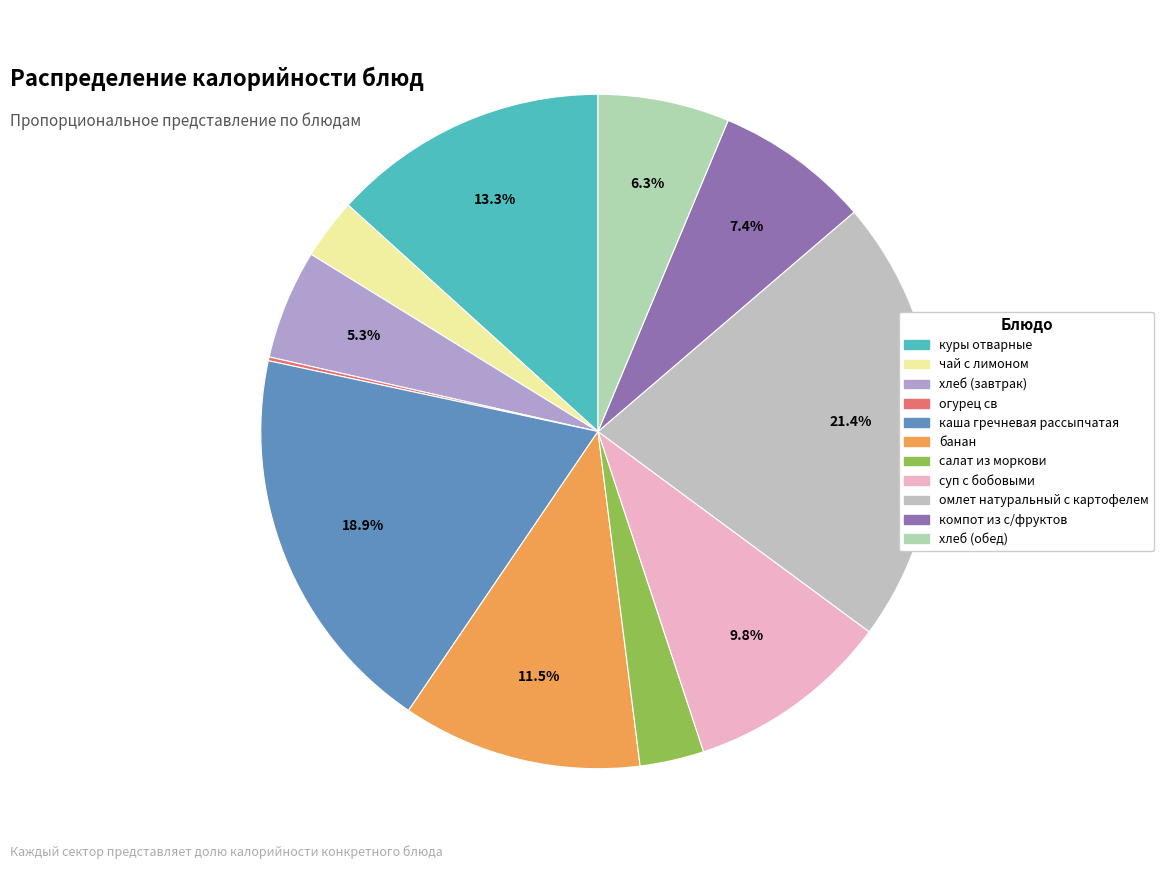

The компот из с/фруктов slice represents 20% of the pie. True or false?

False